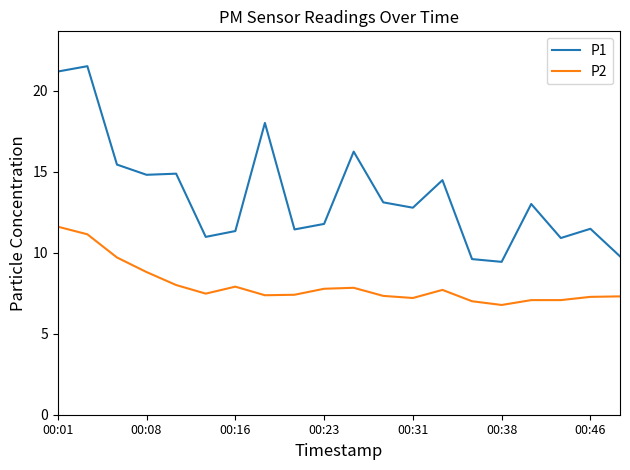

List the series in order of their peak value, lowest first.

P2, P1